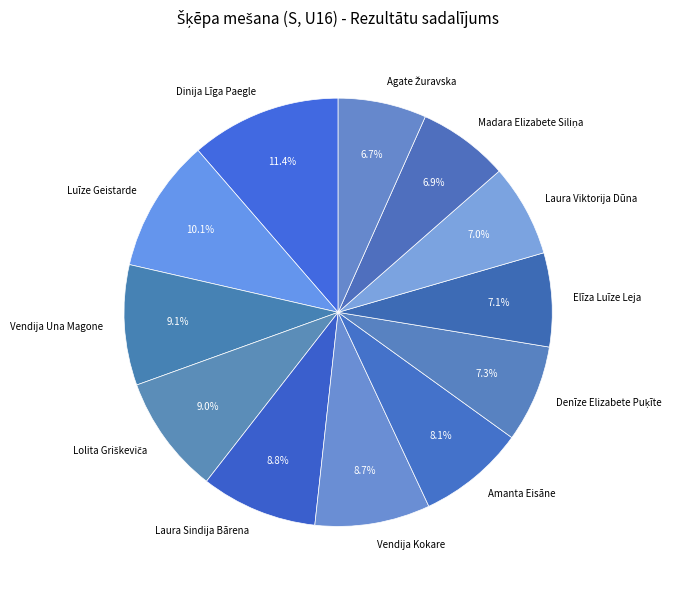

To the nearest percent, what is the difference between the largest and smallest slice percentages?

5%